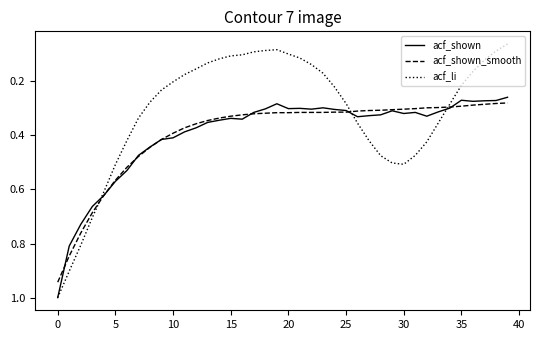

What is the maximum value for acf_li?

1.0